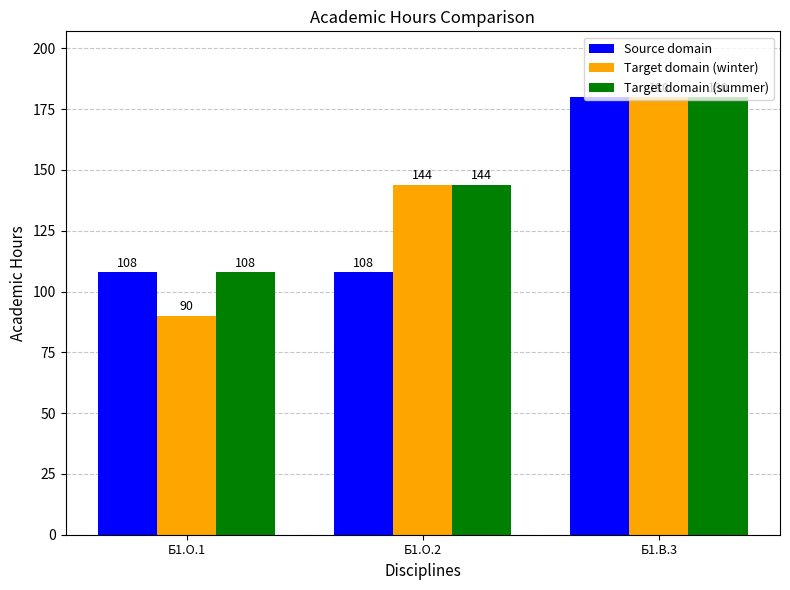

At which label does Target domain (summer) reach its peak?

Б1.В.3